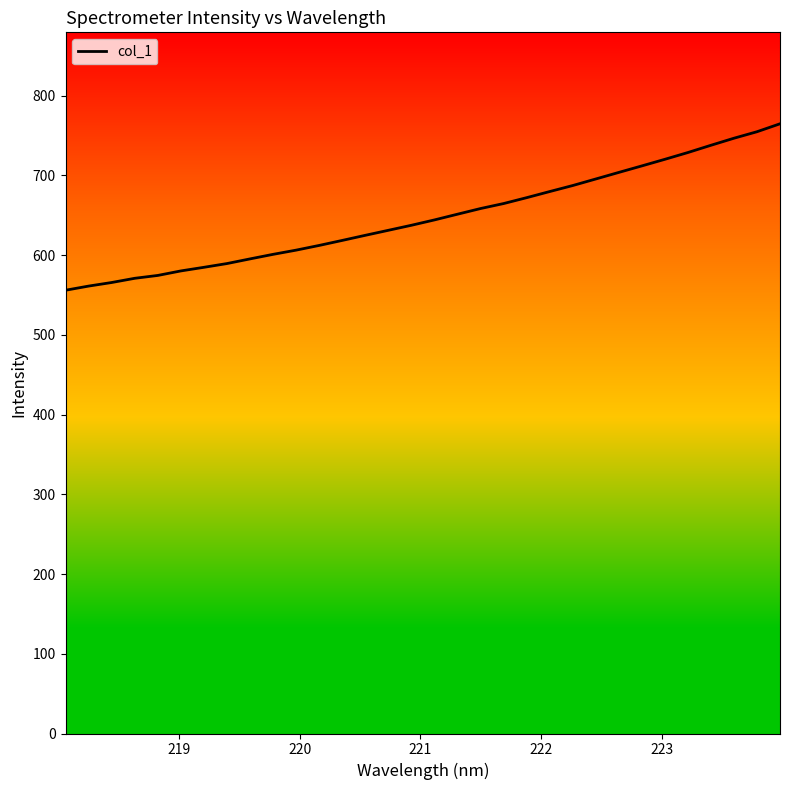

What is the difference between the maximum and minimum values?

208.8